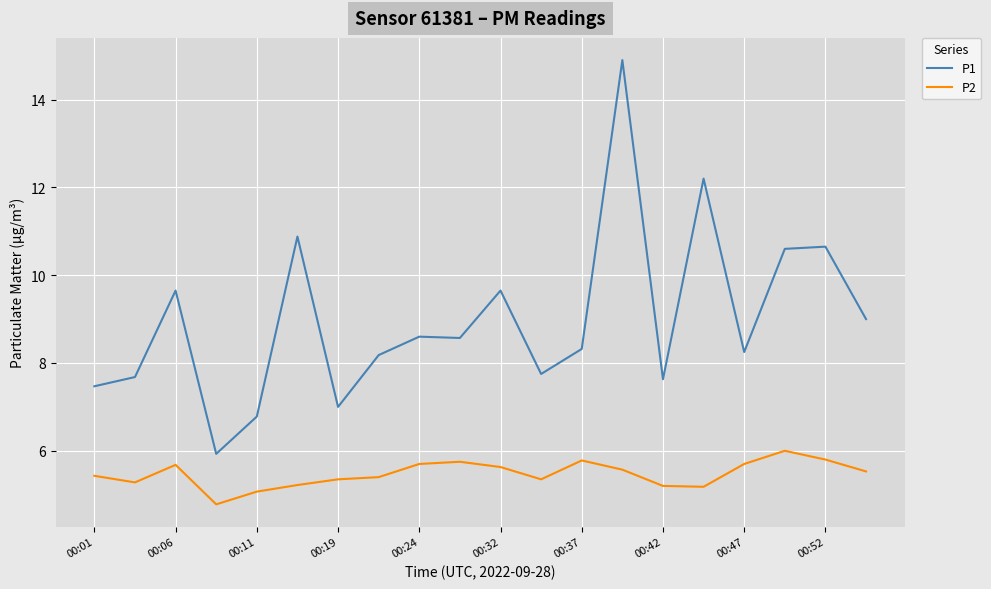

Is this an area chart (filled region under the line)?

No